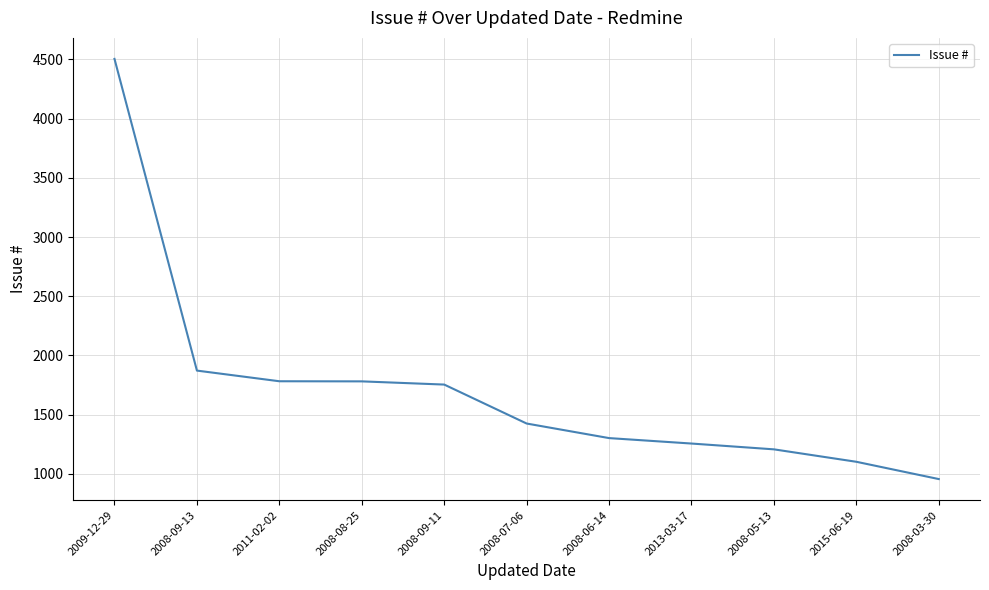

Read the value at 2008-07-06, to the nearest 100.

1400